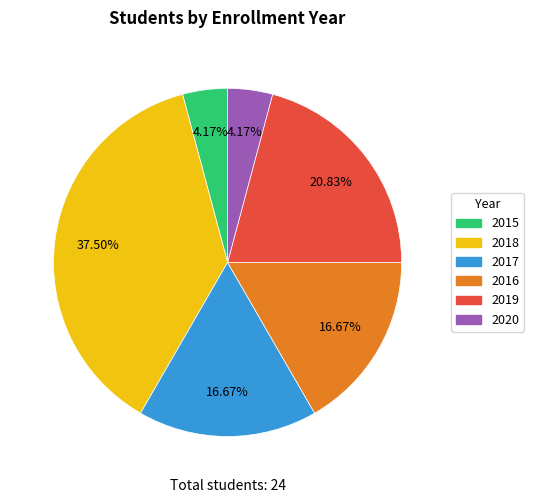

Does any single category account for the majority?

No